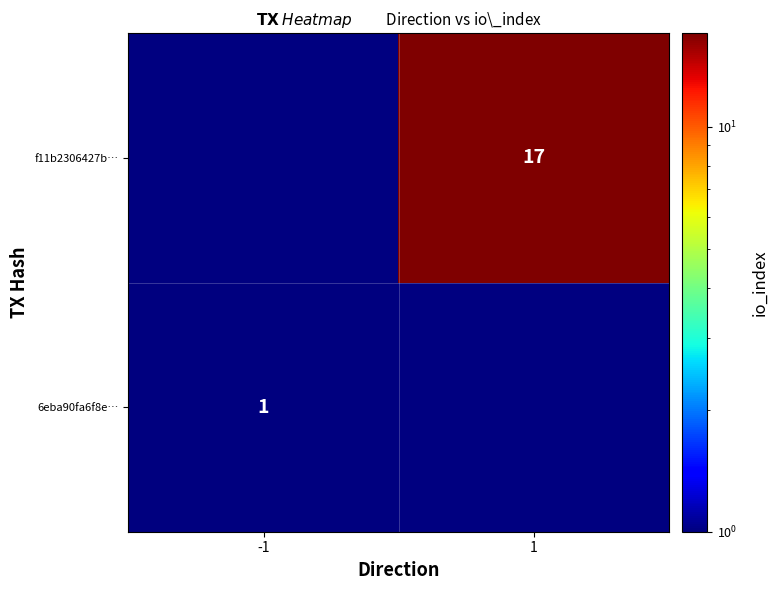

Is it true that 6eba90fa6f8e… equals 1 at -1?

True